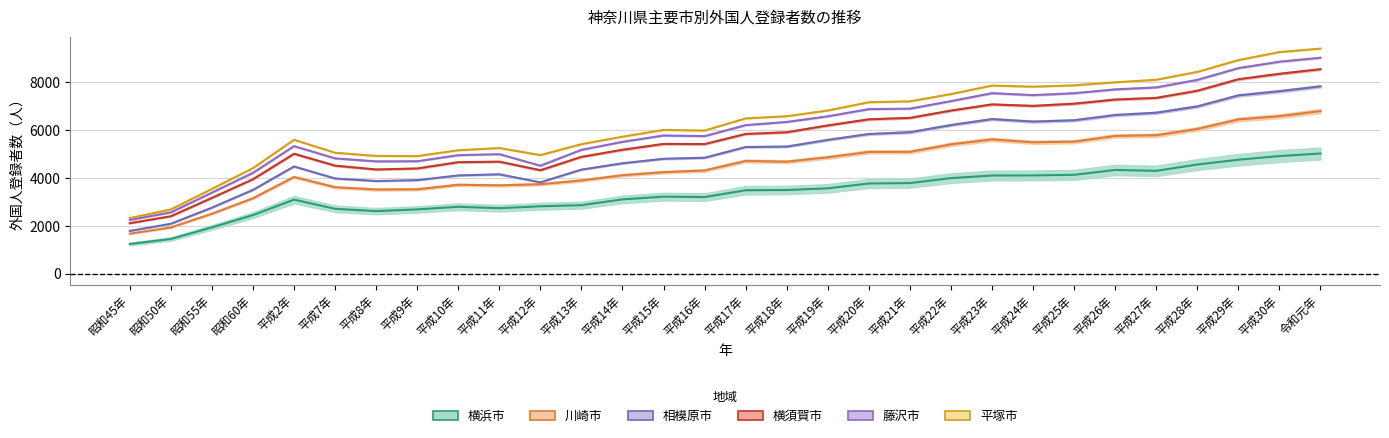

Is this an area chart (filled region under the line)?

No